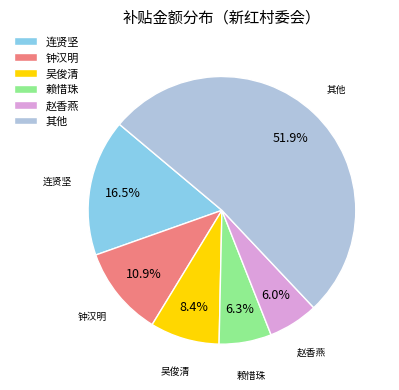

Between 连贤坚 and 其他, which is larger?

其他